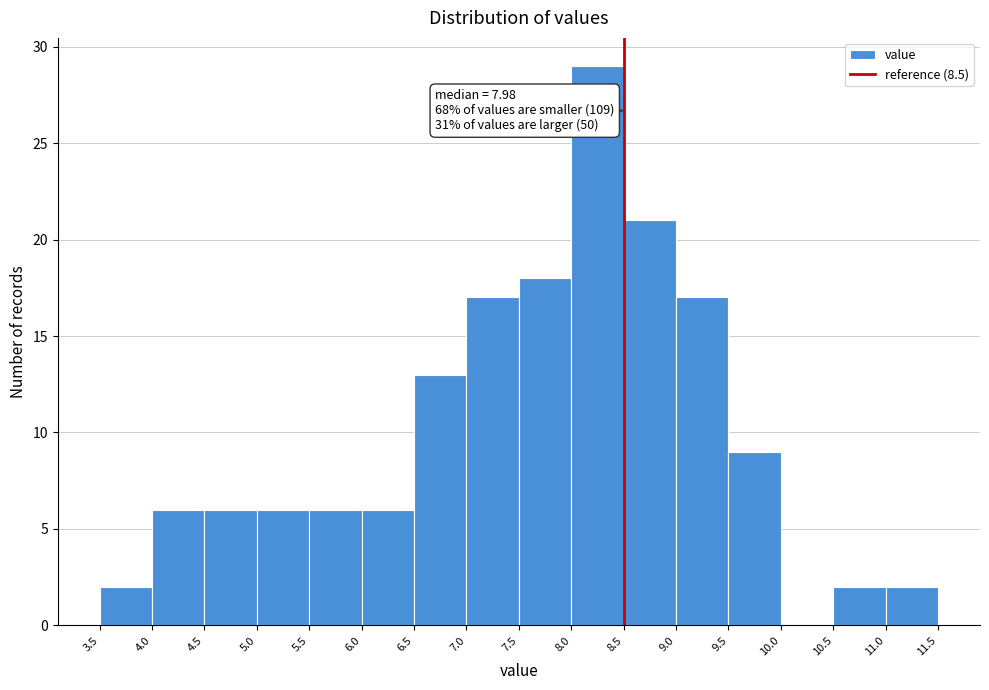

Over which range of the x-axis is the bar tallest?

8.0 to 8.5